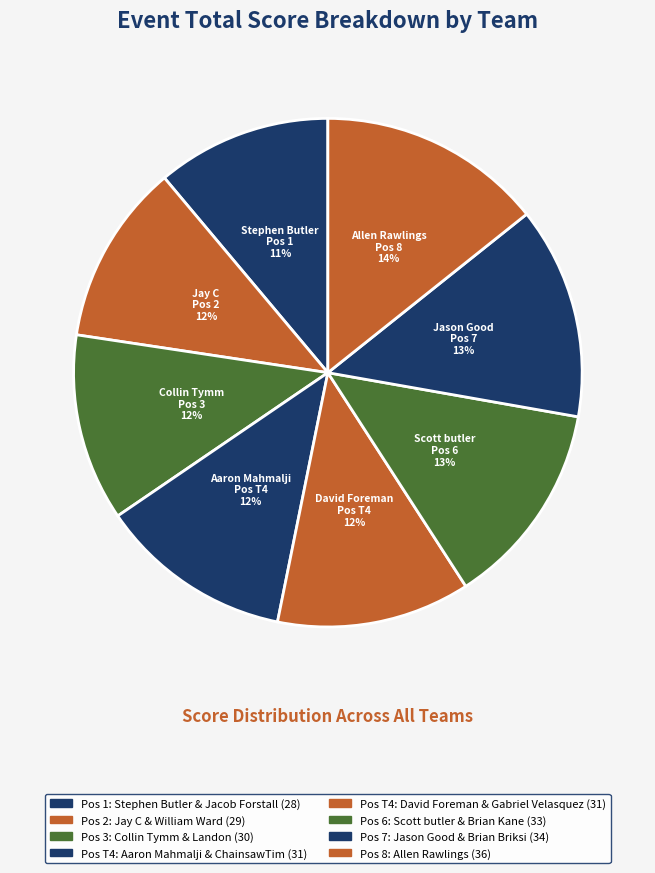

Count the number of slices in the pie.

8